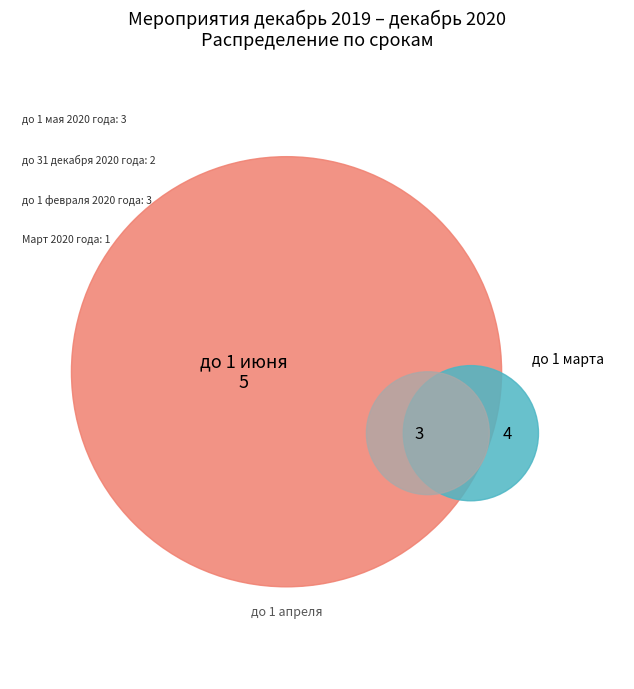

What portion of the pie excludes до 1 апреля 2020 года?

85.7%